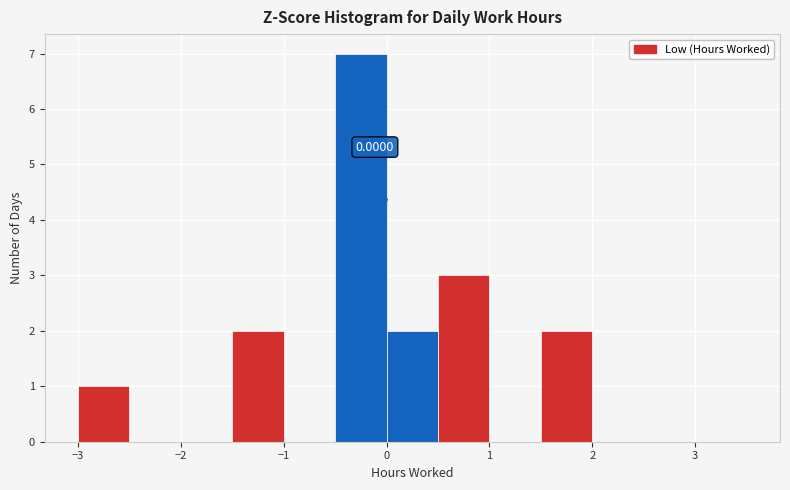

Over which range of the x-axis is the bar tallest?

-0.5 to 0.0